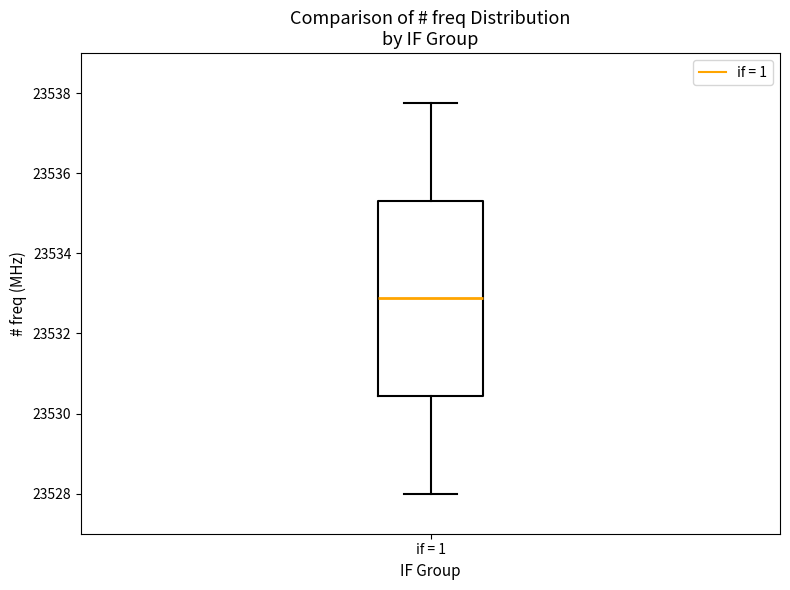

Where is the upper edge of the box for if = 1 on the y-axis? The values are not printed on the chart, so give them approximately, as read against the axis.

23535.4